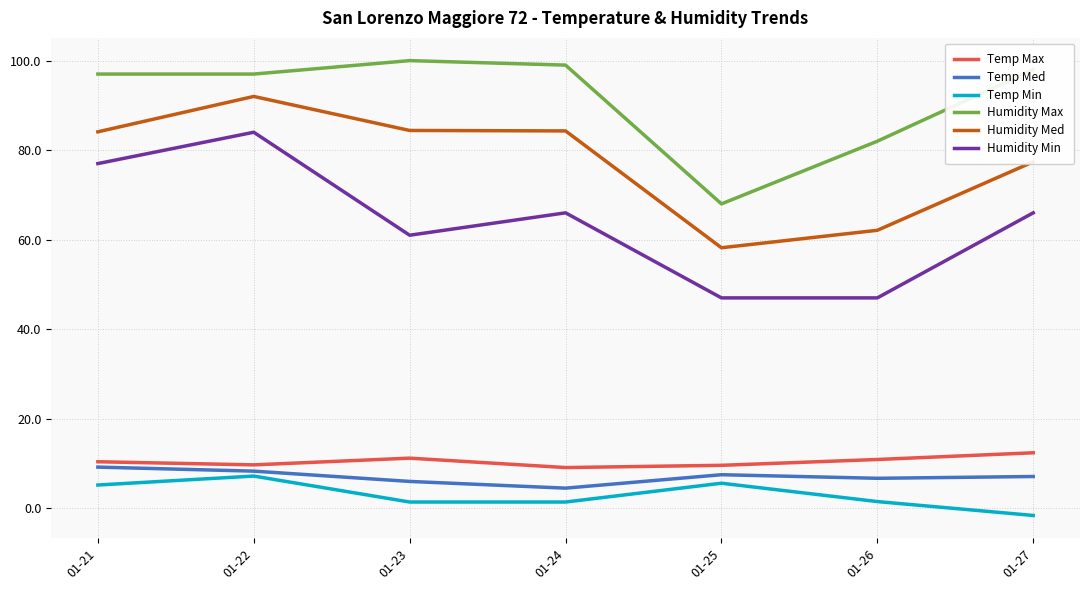

The Temp Med series shows 6.0 at 01-23. True or false?

True